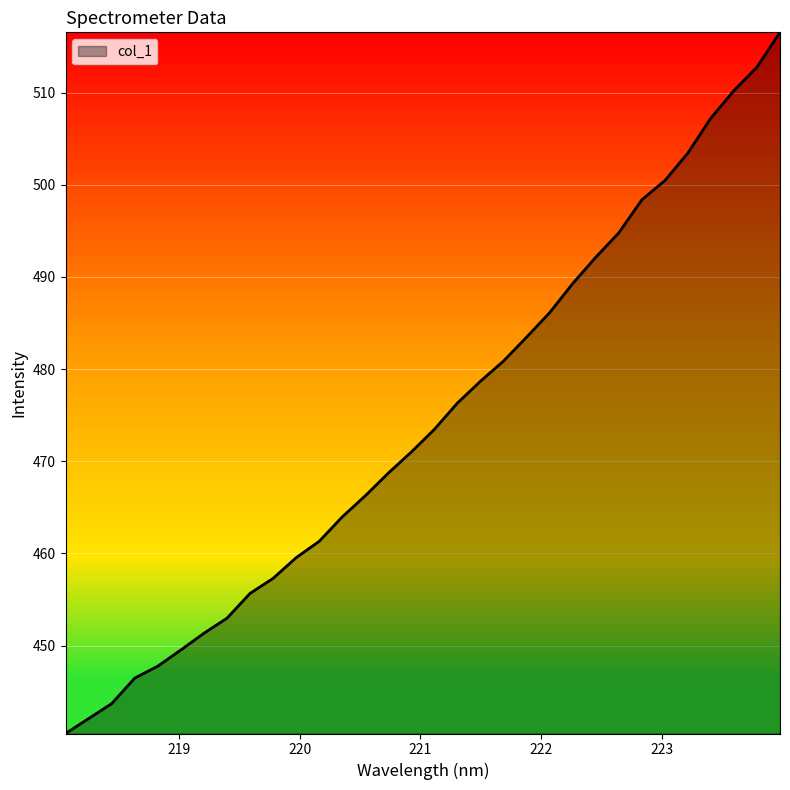

What is the minimum value shown in the chart?

440.5